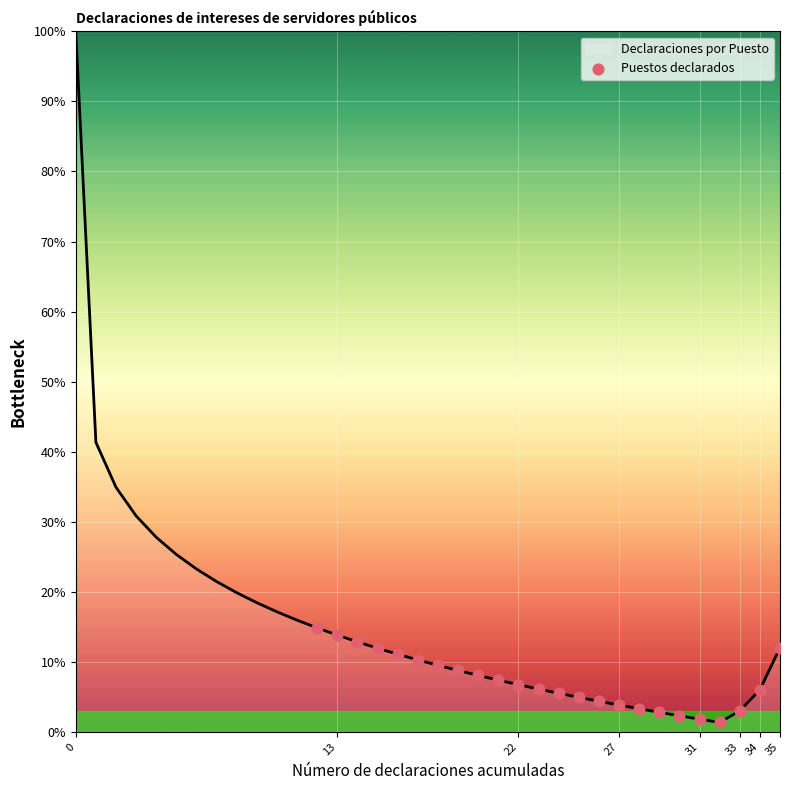

What is the greatest value displayed?

100.0